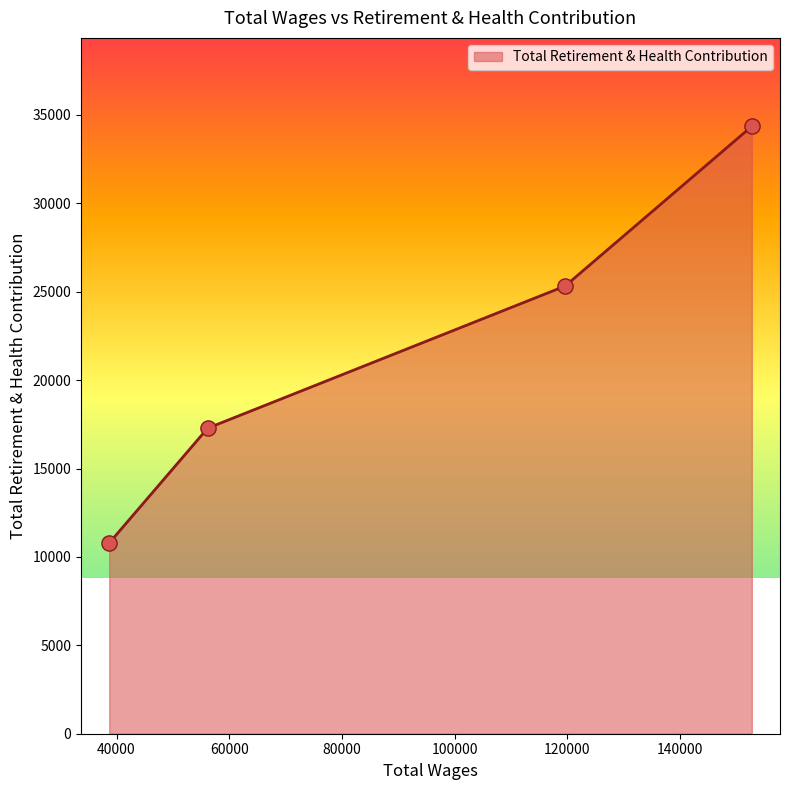

What is the minimum value shown in the chart?

10784